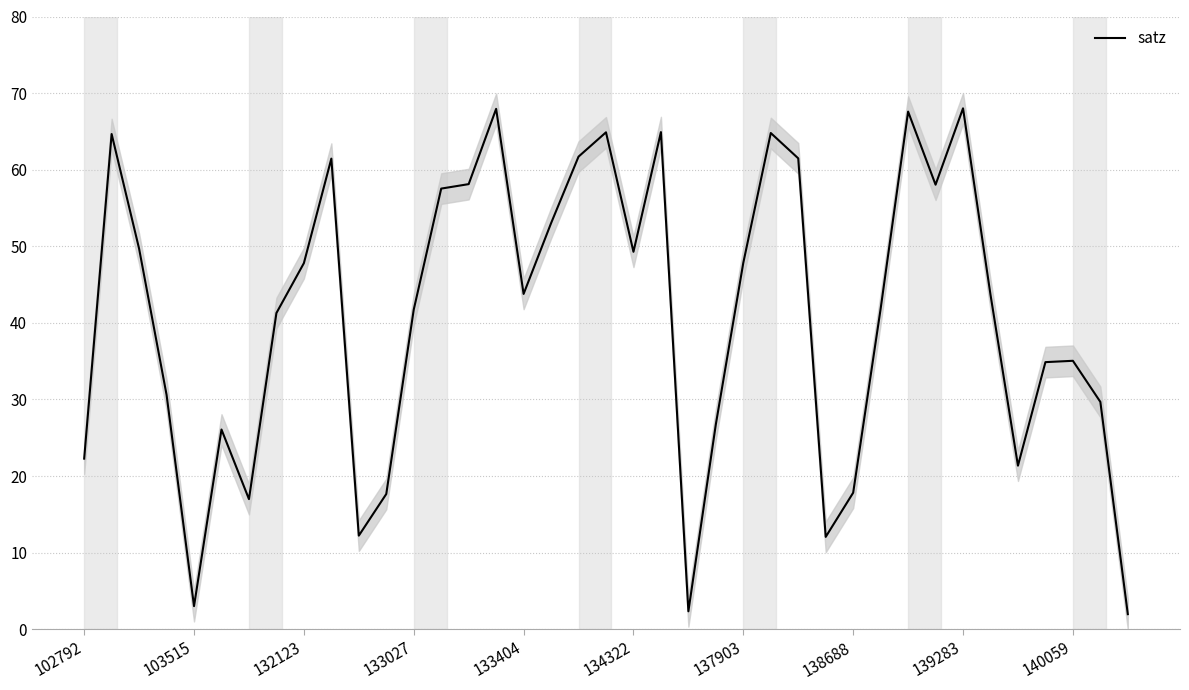

What is the minimum value for satz?

2.0